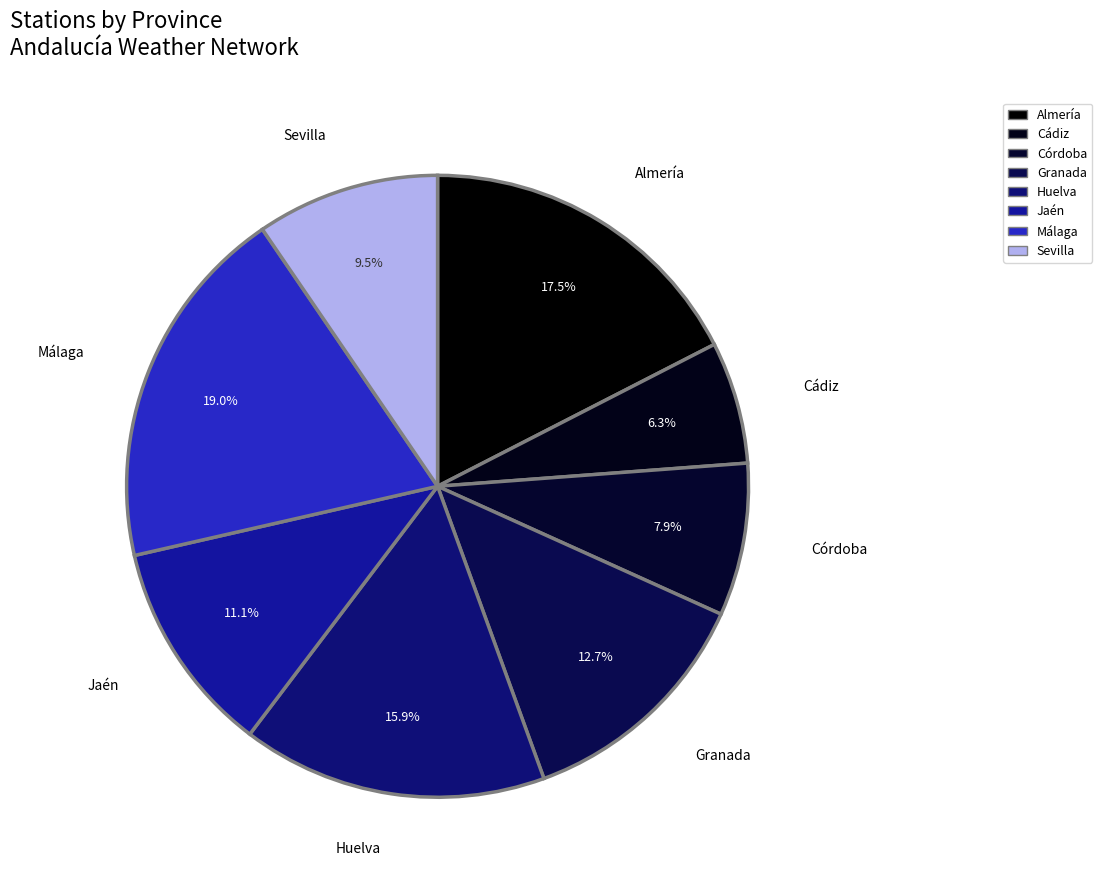

Is Jaén the majority of the pie?

No